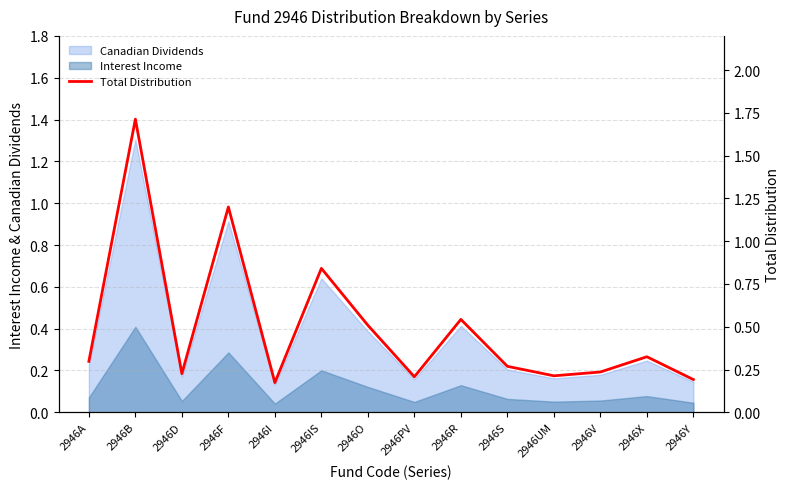

Reading left to right, extract all data points from this chart.

0.3	1.7	0.2	1.2	0.2	0.8	0.5	0.2	0.5	0.3	0.2	0.2	0.3	0.2